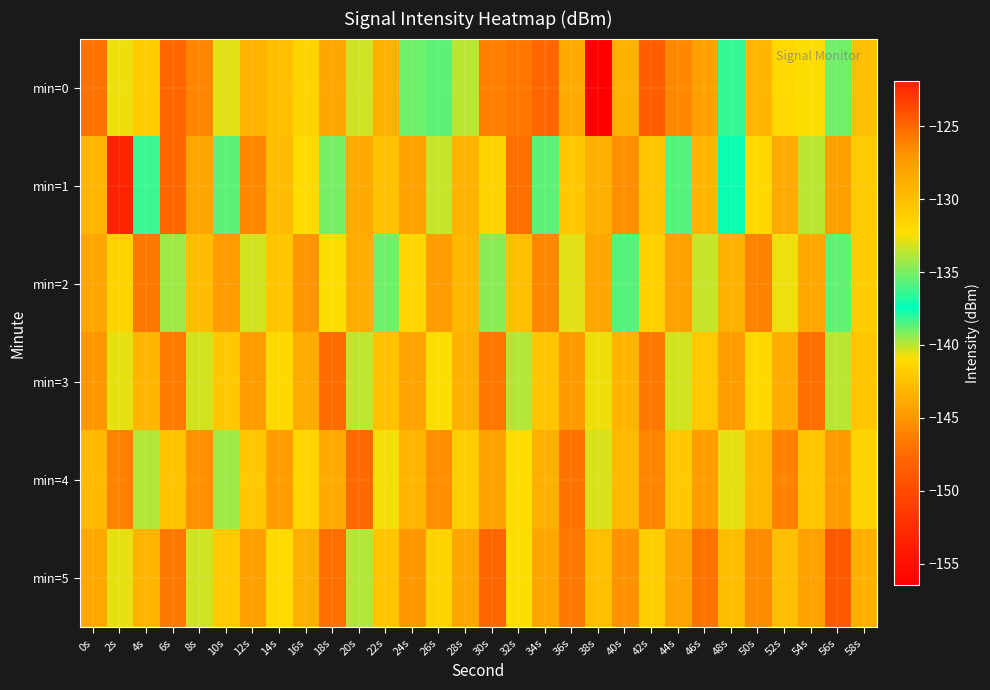

What is the spread (max minus min) of values at 12s?

6.6